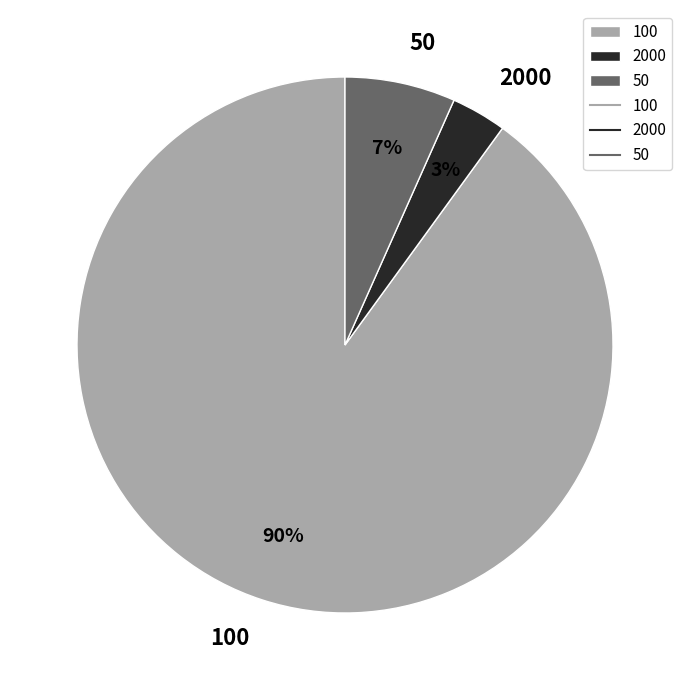

Does any single category account for the majority?

Yes